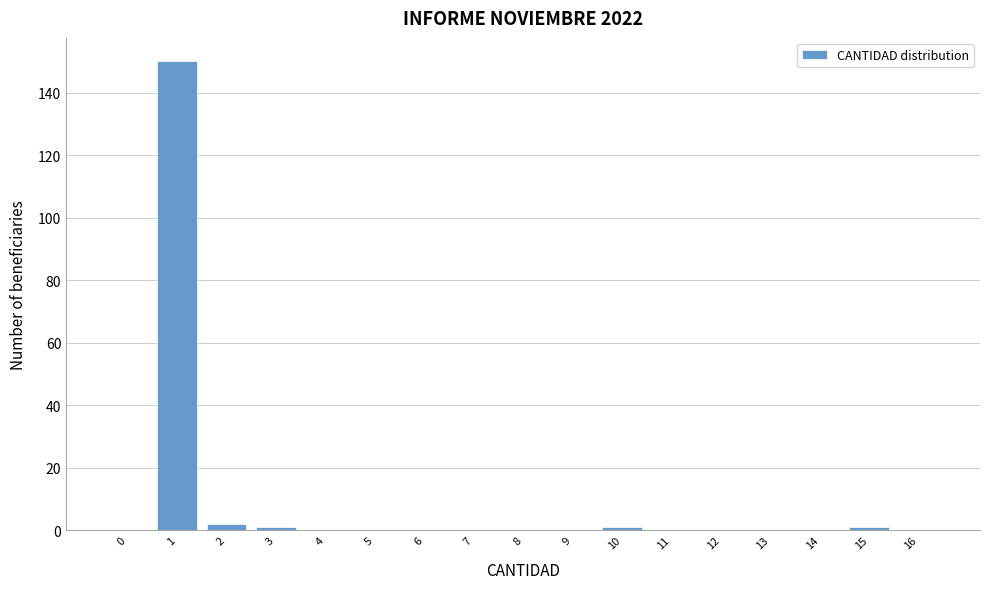

Reading right to left, list all the values displayed in this chart.

16=0	15=1	14=0	13=0	12=0	11=0	10=1	9=0	8=0	7=0	6=0	5=0	4=0	3=1	2=2	1=150	0=0